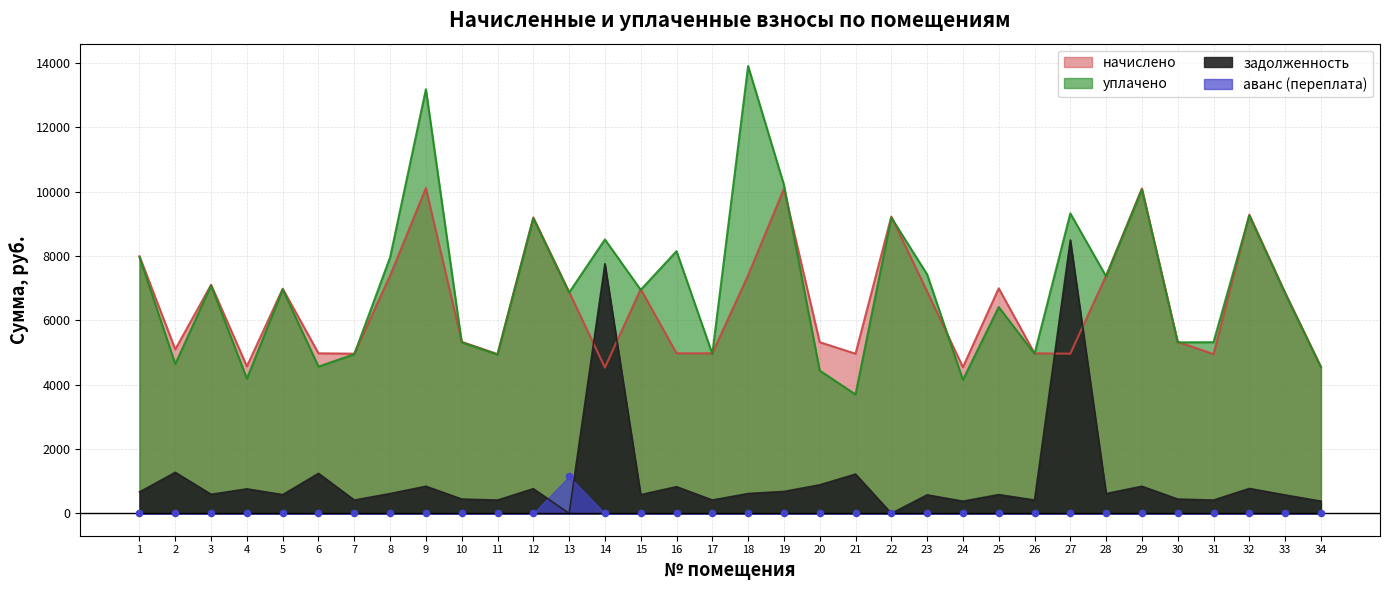

Which series has the largest total across all categories?

уплачено